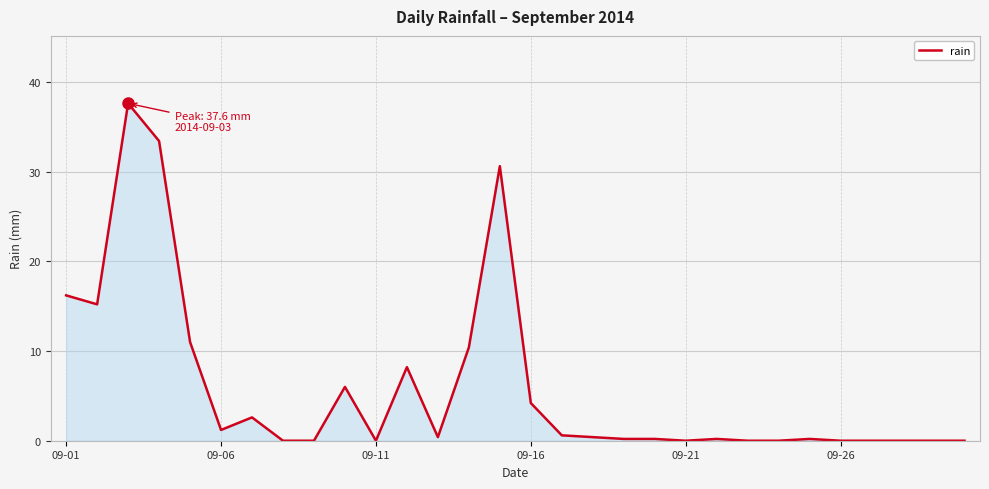

What is the difference between the maximum and minimum values?

37.6